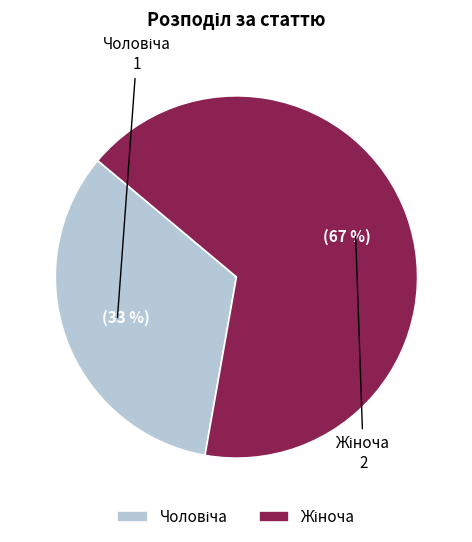

To the nearest percent, what is the average slice percentage?

50%